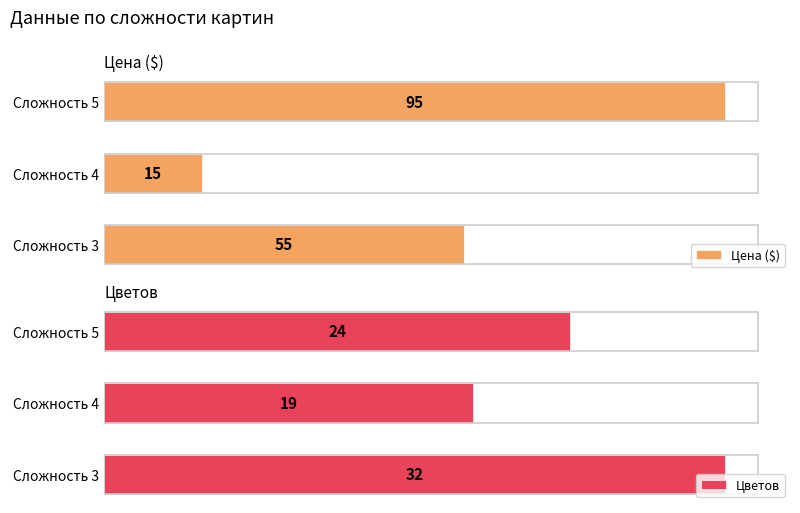

Which series has the largest range (max minus min)?

Цена ($)